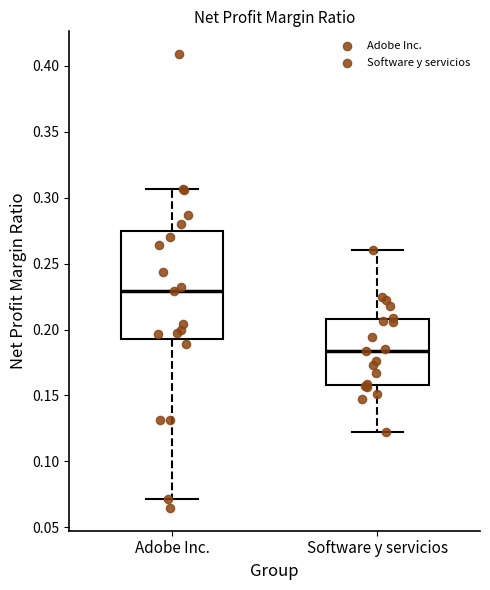

Where is the upper edge of the box for Adobe Inc. on the y-axis? The values are not printed on the chart, so give them approximately, as read against the axis.

0.275